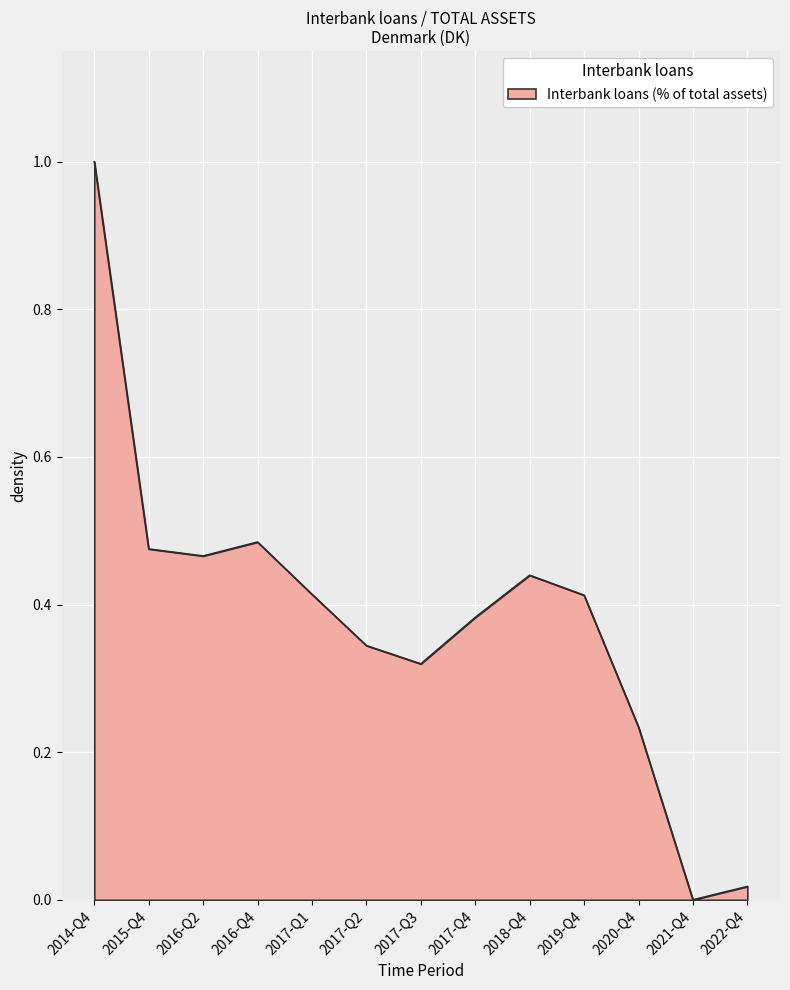

At which label is the value closest to 0?

2021-Q4